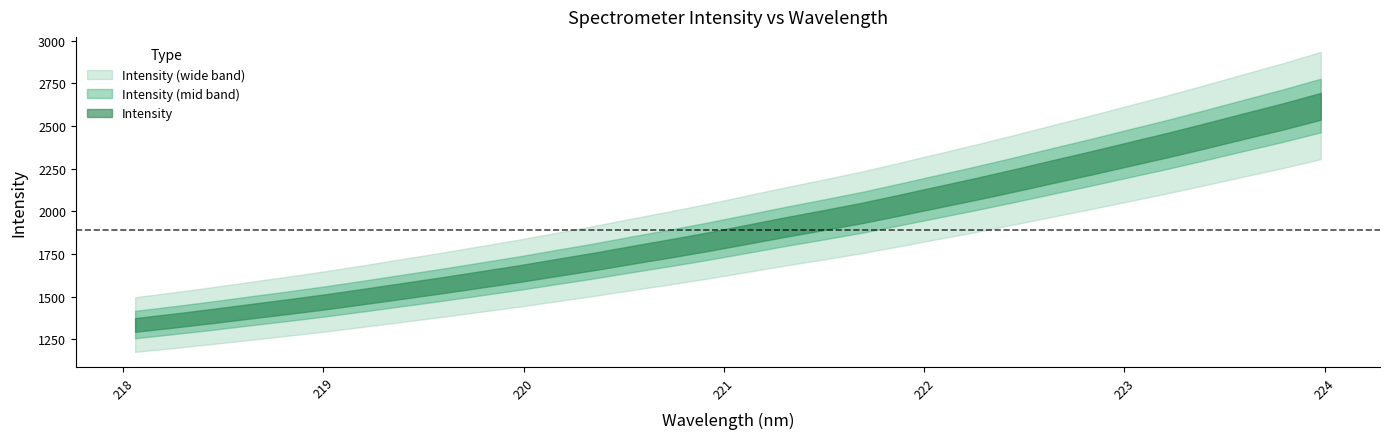

List the labels in order of value, largest first.

223.9802, 223.7895, 223.5987, 223.408, 223.2172, 223.0264, 222.8355, 222.6447, 222.4538, 222.263, 222.0721, 221.8812, 221.6902, 221.4993, 221.3083, 221.1174, 220.9264, 220.7354, 220.5444, 220.3533, 220.1623, 219.9712, 219.7801, 219.589, 219.3979, 219.2067, 219.0156, 218.8244, 218.6332, 218.442, 218.2508, 218.0596